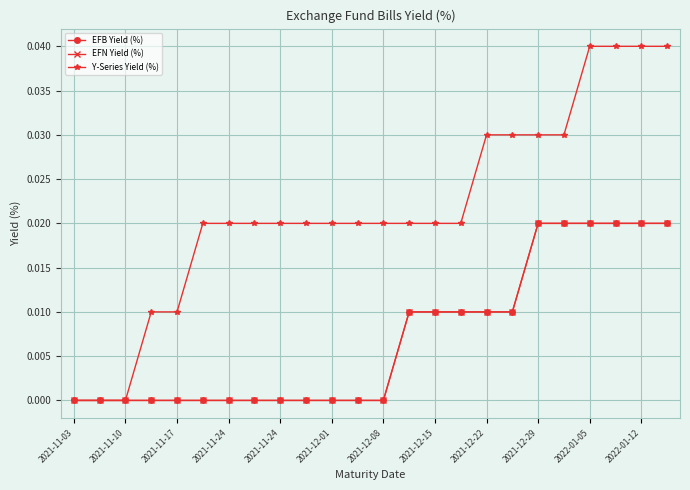

Which series has the largest total across all categories?

Y-Series Yield (%)